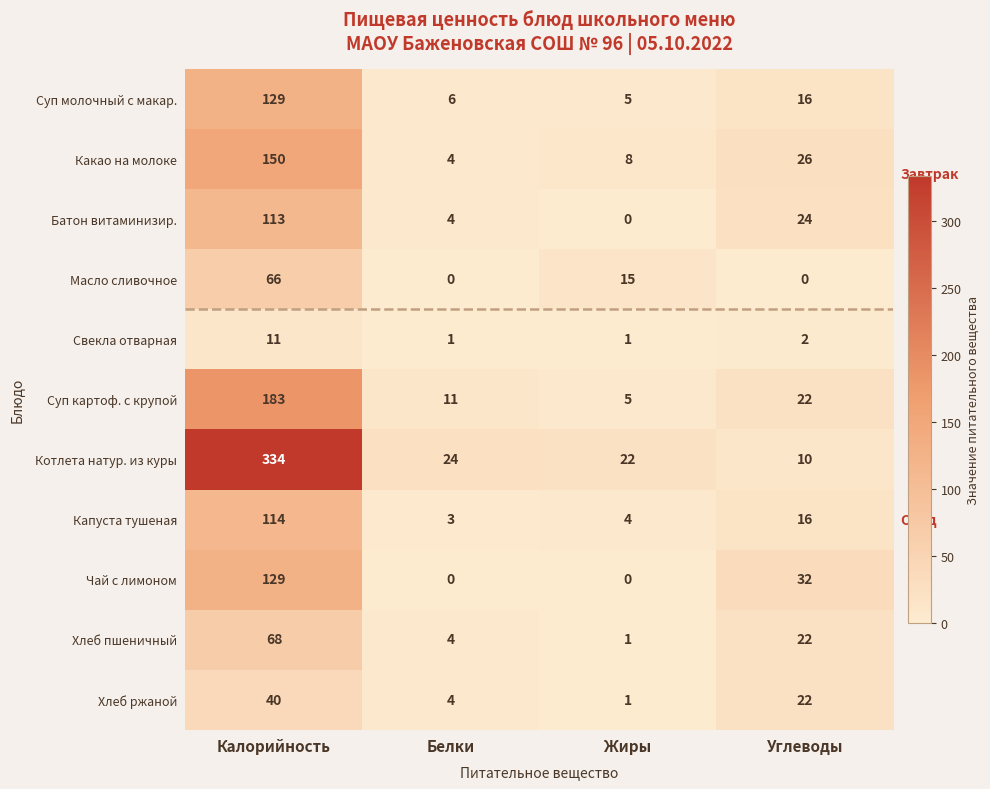

How many series are shown in this chart?

11